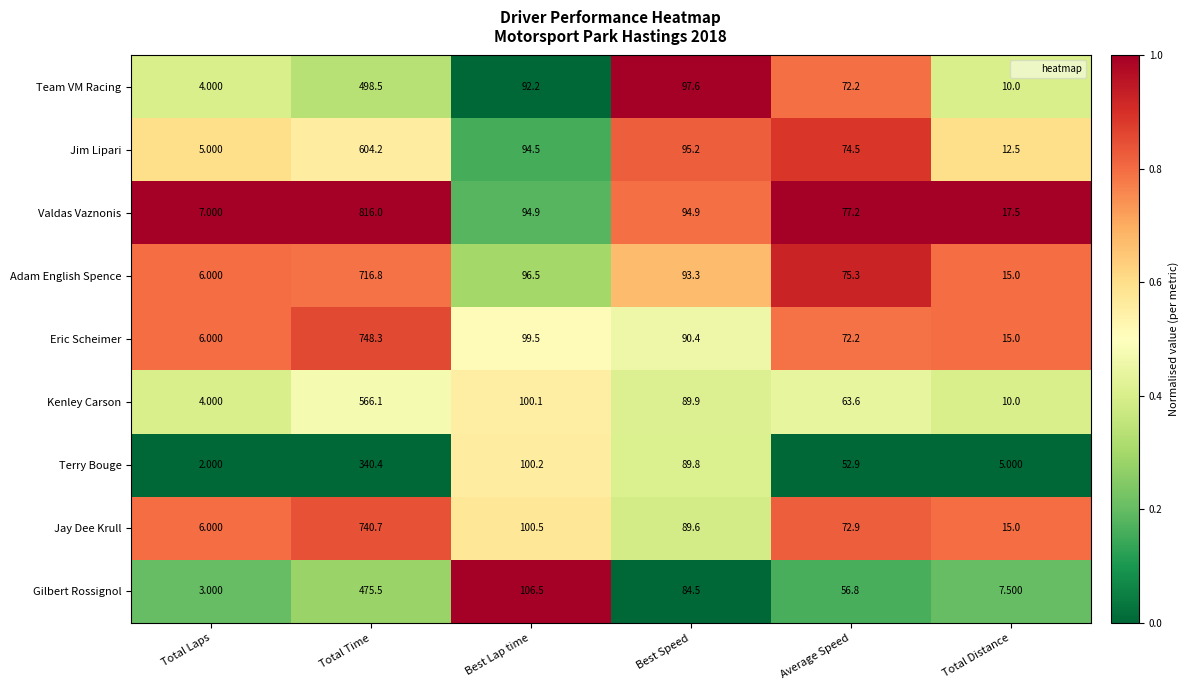

Between Total Laps and Best Lap time, which series saw the biggest shift?

Gilbert Rossignol